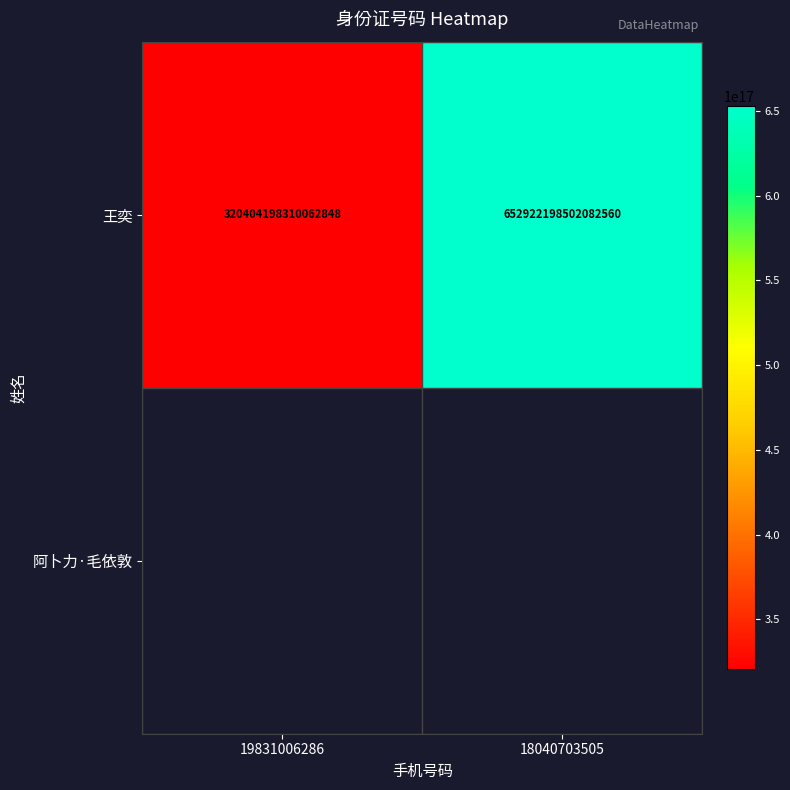

Reading left to right, list all the values displayed in this chart.

19831006286=320404198310062848	18040703505=652922198502082560